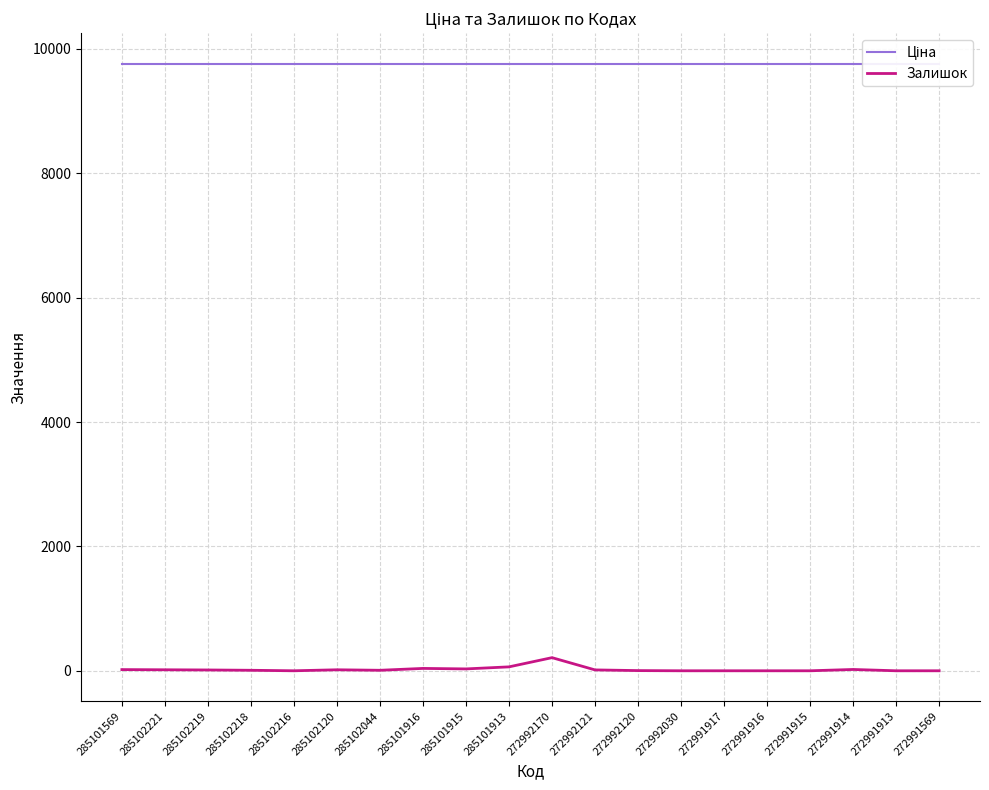

What is the highest value of the Залишок series?

211